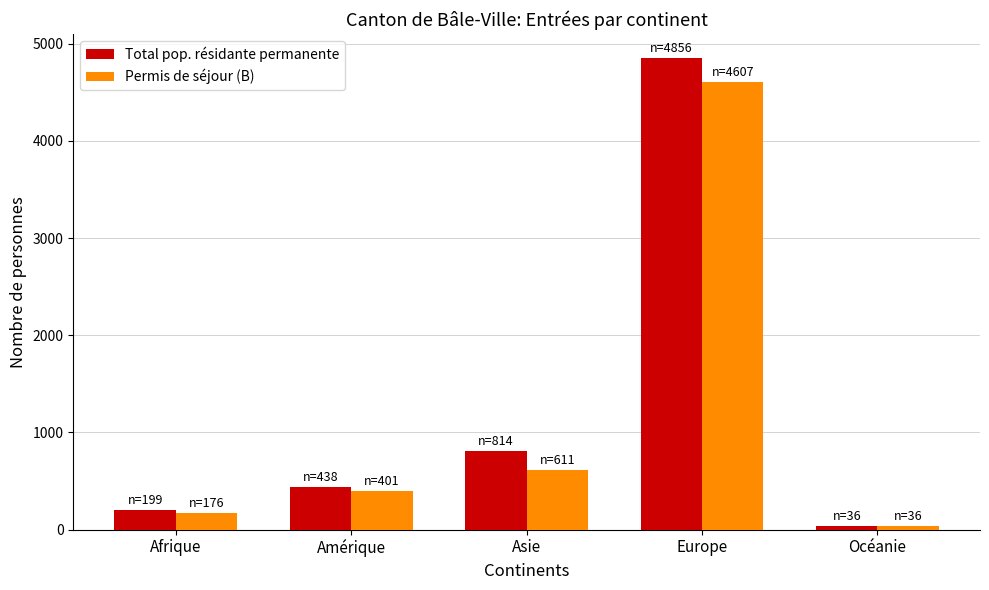

What is the value of the Permis de séjour (B) bar at the 5th from the left?

36